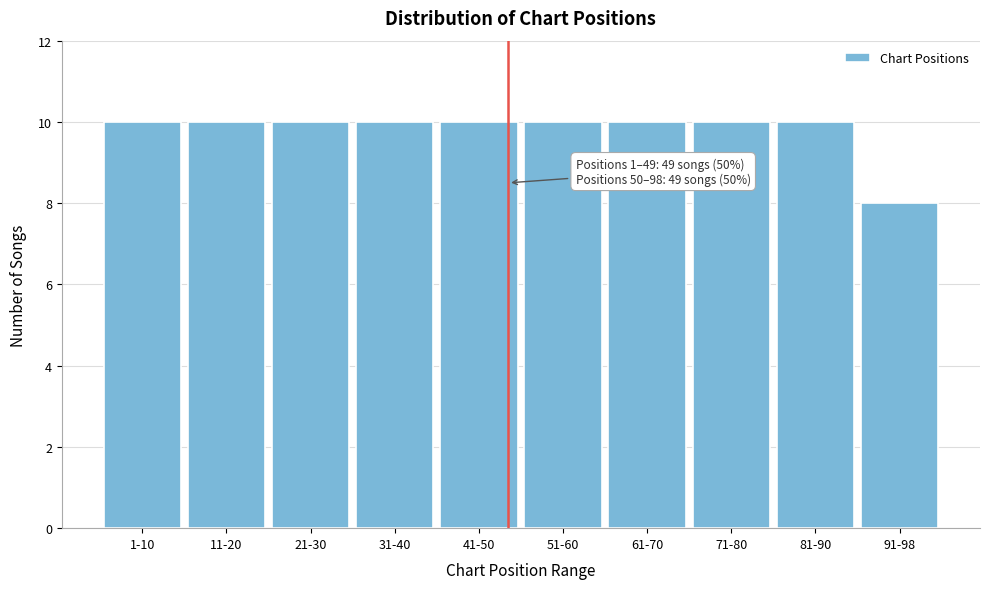

Reading right to left, transcribe all the data shown in this chart.

91-98=8	81-90=10	71-80=10	61-70=10	51-60=10	41-50=10	31-40=10	21-30=10	11-20=10	1-10=10